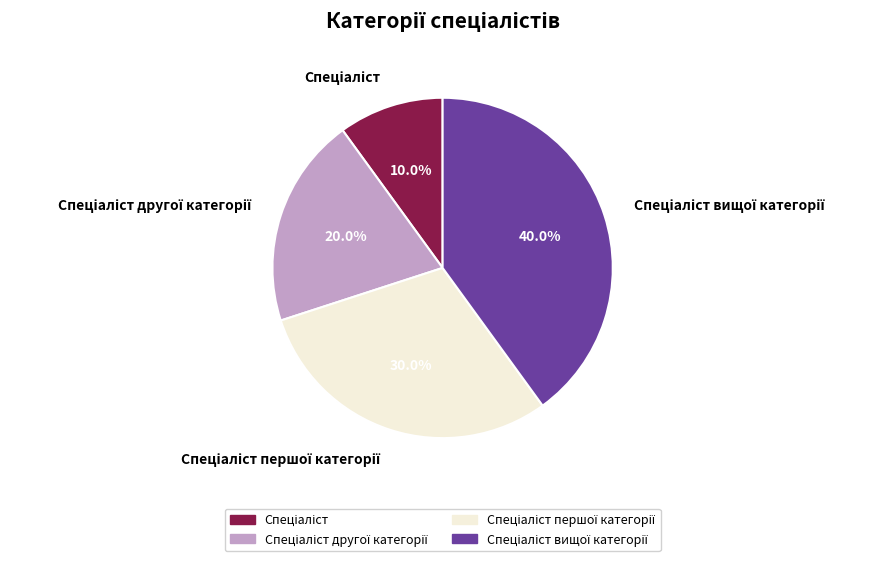

Does any single category account for the majority?

No